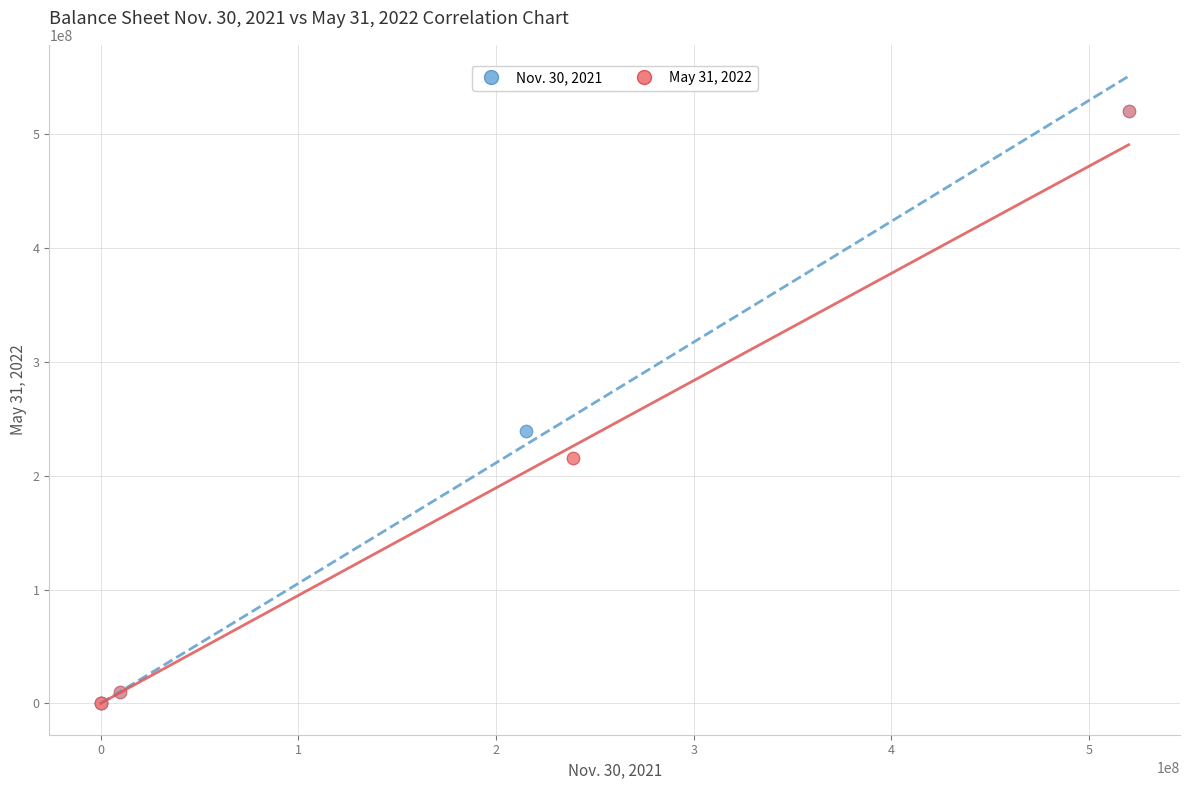

Which series has the widest spread of Y values?

Nov. 30, 2021